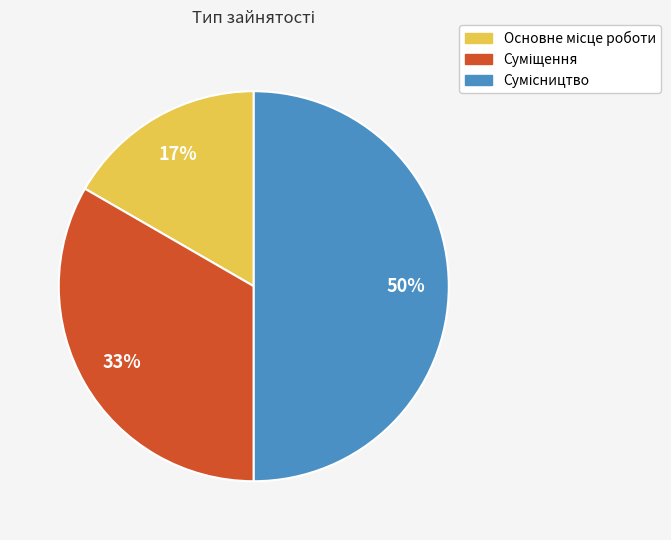

To the nearest percent, what is the average slice percentage?

33%